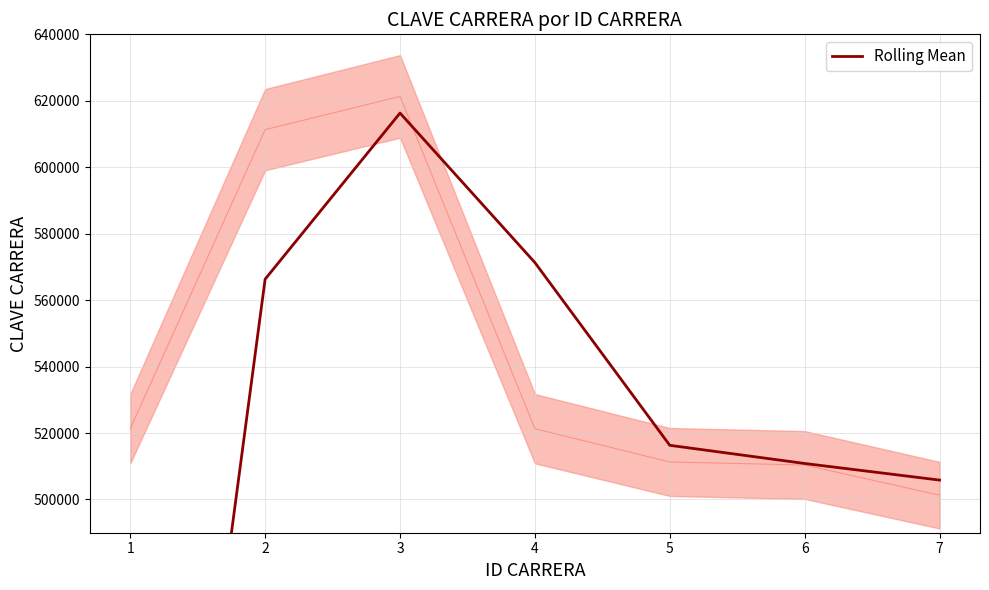

Rank the categories by value from highest to lowest.

3, 4, 2, 5, 6, 7, 1